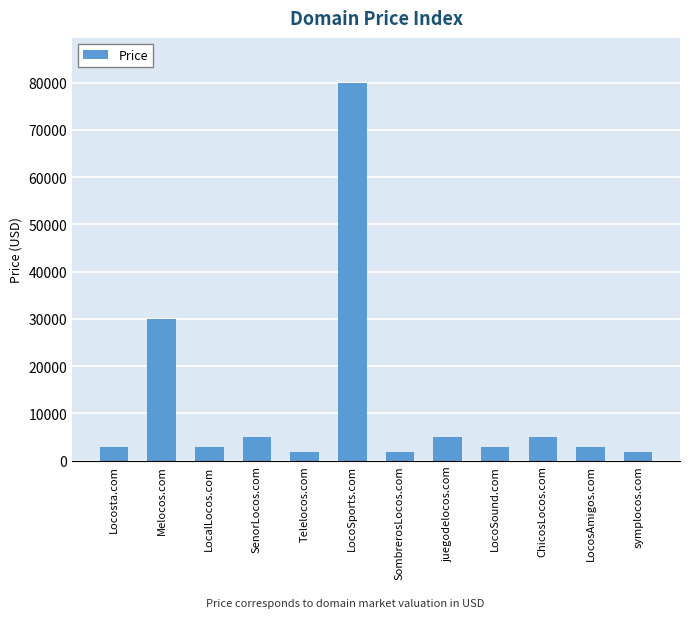

Reading left to right, list all the values displayed in this chart.

Locosta.com=2888	Melocos.com=29888	LocalLocos.com=2888	SenorLocos.com=4888	Telelocos.com=1888	LocoSports.com=79888	SombrerosLocos.com=1888	juegodelocos.com=4888	LocoSound.com=2888	ChicosLocos.com=4888	LocosAmigos.com=2888	symplocos.com=1888